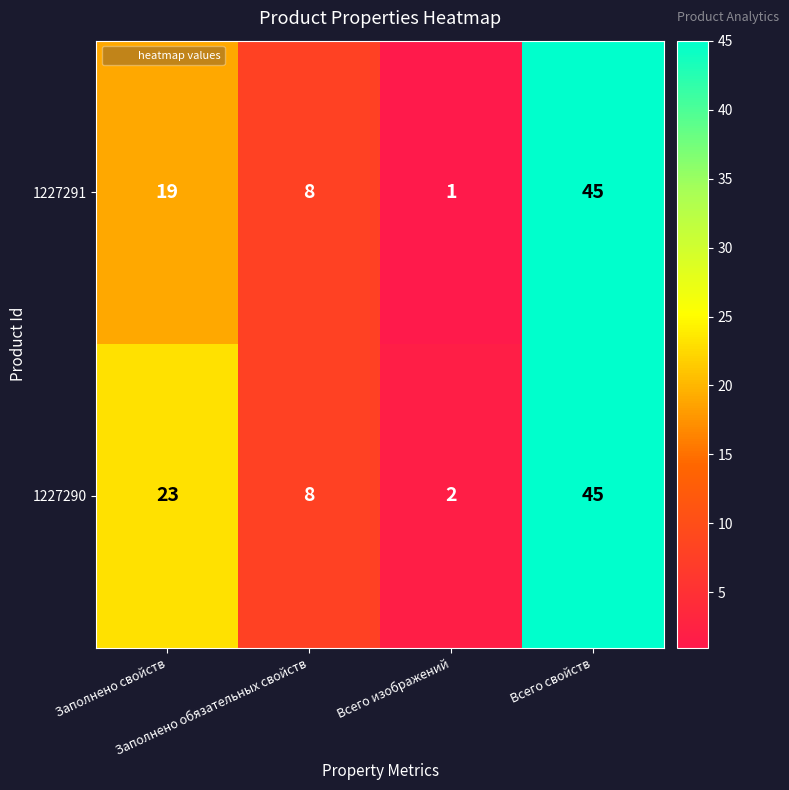

Rank the series by their average value, from highest to lowest.

1227290, 1227291